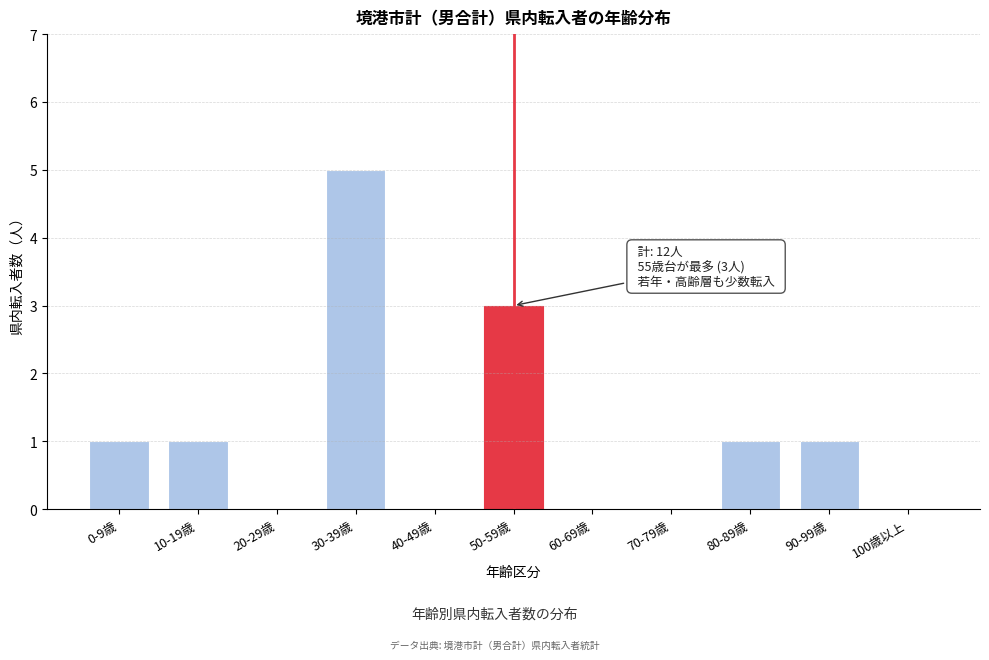

Reading left to right, list all the values displayed in this chart.

0-9歳=1	10-19歳=1	20-29歳=0	30-39歳=5	40-49歳=0	50-59歳=3	60-69歳=0	70-79歳=0	80-89歳=1	90-99歳=1	100歳以上=0